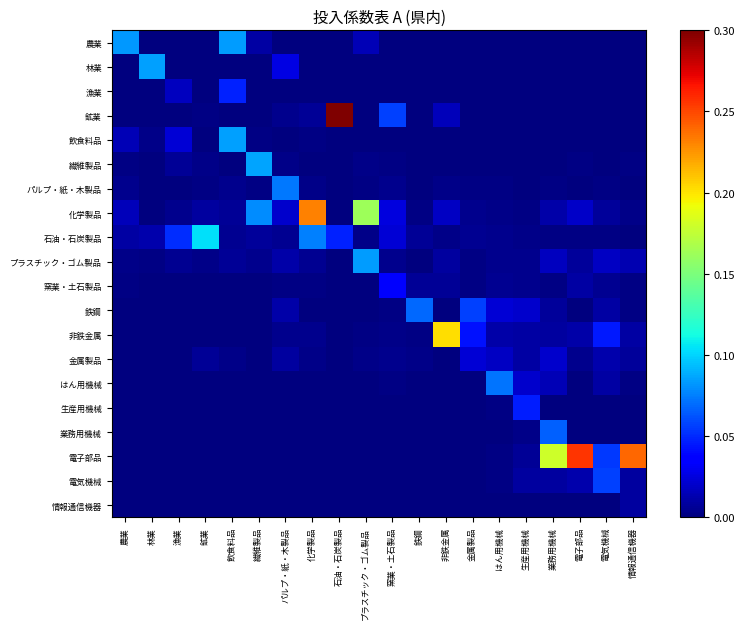

Reading left to right, list all the values displayed in this chart.

農業: 農業=0.1	林業=0.0	漁業=0.0	鉱業=0.0	飲食料品=0.1	繊維製品=0.0	パルプ・紙・木製品=0.0	化学製品=0.0	石油・石炭製品=0.0	プラスチック・ゴム製品=0.0	窯業・土石製品=0.0	鉄鋼=0.0	非鉄金属=0.0	金属製品=0.0	はん用機械=0.0	生産用機械=0.0	業務用機械=0.0	電子部品=0.0	電気機械=0.0	情報通信機器=0.0
林業: 農業=0.0	林業=0.1	漁業=0.0	鉱業=0.0	飲食料品=0.0	繊維製品=0.0	パルプ・紙・木製品=0.0	化学製品=0.0	石油・石炭製品=0.0	プラスチック・ゴム製品=0.0	窯業・土石製品=0.0	鉄鋼=0.0	非鉄金属=0.0	金属製品=0.0	はん用機械=0.0	生産用機械=0.0	業務用機械=0.0	電子部品=0.0	電気機械=0.0	情報通信機器=0.0
漁業: 農業=0.0	林業=0.0	漁業=0.0	鉱業=0.0	飲食料品=0.0	繊維製品=0.0	パルプ・紙・木製品=0.0	化学製品=0.0	石油・石炭製品=0.0	プラスチック・ゴム製品=0.0	窯業・土石製品=0.0	鉄鋼=0.0	非鉄金属=0.0	金属製品=0.0	はん用機械=0.0	生産用機械=0.0	業務用機械=0.0	電子部品=0.0	電気機械=0.0	情報通信機器=0.0
鉱業: 農業=0.0	林業=0.0	漁業=0.0	鉱業=0.0	飲食料品=0.0	繊維製品=0.0	パルプ・紙・木製品=0.0	化学製品=0.0	石油・石炭製品=0.5	プラスチック・ゴム製品=0.0	窯業・土石製品=0.1	鉄鋼=0.0	非鉄金属=0.0	金属製品=0.0	はん用機械=0.0	生産用機械=0.0	業務用機械=0.0	電子部品=0.0	電気機械=0.0	情報通信機器=0.0
飲食料品: 農業=0.0	林業=0.0	漁業=0.0	鉱業=0.0	飲食料品=0.1	繊維製品=0.0	パルプ・紙・木製品=0.0	化学製品=0.0	石油・石炭製品=0.0	プラスチック・ゴム製品=0.0	窯業・土石製品=0.0	鉄鋼=0.0	非鉄金属=0.0	金属製品=0.0	はん用機械=0.0	生産用機械=0.0	業務用機械=0.0	電子部品=0.0	電気機械=0.0	情報通信機器=0.0
繊維製品: 農業=0.0	林業=0.0	漁業=0.0	鉱業=0.0	飲食料品=0.0	繊維製品=0.1	パルプ・紙・木製品=0.0	化学製品=0.0	石油・石炭製品=0.0	プラスチック・ゴム製品=0.0	窯業・土石製品=0.0	鉄鋼=0.0	非鉄金属=0.0	金属製品=0.0	はん用機械=0.0	生産用機械=0.0	業務用機械=0.0	電子部品=0.0	電気機械=0.0	情報通信機器=0.0
パルプ・紙・木製品: 農業=0.0	林業=0.0	漁業=0.0	鉱業=0.0	飲食料品=0.0	繊維製品=0.0	パルプ・紙・木製品=0.1	化学製品=0.0	石油・石炭製品=0.0	プラスチック・ゴム製品=0.0	窯業・土石製品=0.0	鉄鋼=0.0	非鉄金属=0.0	金属製品=0.0	はん用機械=0.0	生産用機械=0.0	業務用機械=0.0	電子部品=0.0	電気機械=0.0	情報通信機器=0.0
化学製品: 農業=0.0	林業=0.0	漁業=0.0	鉱業=0.0	飲食料品=0.0	繊維製品=0.1	パルプ・紙・木製品=0.0	化学製品=0.2	石油・石炭製品=0.0	プラスチック・ゴム製品=0.2	窯業・土石製品=0.0	鉄鋼=0.0	非鉄金属=0.0	金属製品=0.0	はん用機械=0.0	生産用機械=0.0	業務用機械=0.0	電子部品=0.0	電気機械=0.0	情報通信機器=0.0
石油・石炭製品: 農業=0.0	林業=0.0	漁業=0.1	鉱業=0.1	飲食料品=0.0	繊維製品=0.0	パルプ・紙・木製品=0.0	化学製品=0.1	石油・石炭製品=0.0	プラスチック・ゴム製品=0.0	窯業・土石製品=0.0	鉄鋼=0.0	非鉄金属=0.0	金属製品=0.0	はん用機械=0.0	生産用機械=0.0	業務用機械=0.0	電子部品=0.0	電気機械=0.0	情報通信機器=0.0
プラスチック・ゴム製品: 農業=0.0	林業=0.0	漁業=0.0	鉱業=0.0	飲食料品=0.0	繊維製品=0.0	パルプ・紙・木製品=0.0	化学製品=0.0	石油・石炭製品=0.0	プラスチック・ゴム製品=0.1	窯業・土石製品=0.0	鉄鋼=0.0	非鉄金属=0.0	金属製品=0.0	はん用機械=0.0	生産用機械=0.0	業務用機械=0.0	電子部品=0.0	電気機械=0.0	情報通信機器=0.0
窯業・土石製品: 農業=0.0	林業=0.0	漁業=0.0	鉱業=0.0	飲食料品=0.0	繊維製品=0.0	パルプ・紙・木製品=0.0	化学製品=0.0	石油・石炭製品=0.0	プラスチック・ゴム製品=0.0	窯業・土石製品=0.0	鉄鋼=0.0	非鉄金属=0.0	金属製品=0.0	はん用機械=0.0	生産用機械=0.0	業務用機械=0.0	電子部品=0.0	電気機械=0.0	情報通信機器=0.0
鉄鋼: 農業=0.0	林業=0.0	漁業=0.0	鉱業=0.0	飲食料品=0.0	繊維製品=0.0	パルプ・紙・木製品=0.0	化学製品=0.0	石油・石炭製品=0.0	プラスチック・ゴム製品=0.0	窯業・土石製品=0.0	鉄鋼=0.1	非鉄金属=0.0	金属製品=0.1	はん用機械=0.0	生産用機械=0.0	業務用機械=0.0	電子部品=0.0	電気機械=0.0	情報通信機器=0.0
非鉄金属: 農業=0.0	林業=0.0	漁業=0.0	鉱業=0.0	飲食料品=0.0	繊維製品=0.0	パルプ・紙・木製品=0.0	化学製品=0.0	石油・石炭製品=0.0	プラスチック・ゴム製品=0.0	窯業・土石製品=0.0	鉄鋼=0.0	非鉄金属=0.2	金属製品=0.0	はん用機械=0.0	生産用機械=0.0	業務用機械=0.0	電子部品=0.0	電気機械=0.0	情報通信機器=0.0
金属製品: 農業=0.0	林業=0.0	漁業=0.0	鉱業=0.0	飲食料品=0.0	繊維製品=0.0	パルプ・紙・木製品=0.0	化学製品=0.0	石油・石炭製品=0.0	プラスチック・ゴム製品=0.0	窯業・土石製品=0.0	鉄鋼=0.0	非鉄金属=0.0	金属製品=0.0	はん用機械=0.0	生産用機械=0.0	業務用機械=0.0	電子部品=0.0	電気機械=0.0	情報通信機器=0.0
はん用機械: 農業=0.0	林業=0.0	漁業=0.0	鉱業=0.0	飲食料品=0.0	繊維製品=0.0	パルプ・紙・木製品=0.0	化学製品=0.0	石油・石炭製品=0.0	プラスチック・ゴム製品=0.0	窯業・土石製品=0.0	鉄鋼=0.0	非鉄金属=0.0	金属製品=0.0	はん用機械=0.1	生産用機械=0.0	業務用機械=0.0	電子部品=0.0	電気機械=0.0	情報通信機器=0.0
生産用機械: 農業=0.0	林業=0.0	漁業=0.0	鉱業=0.0	飲食料品=0.0	繊維製品=0.0	パルプ・紙・木製品=0.0	化学製品=0.0	石油・石炭製品=0.0	プラスチック・ゴム製品=0.0	窯業・土石製品=0.0	鉄鋼=0.0	非鉄金属=0.0	金属製品=0.0	はん用機械=0.0	生産用機械=0.0	業務用機械=0.0	電子部品=0.0	電気機械=0.0	情報通信機器=0.0
業務用機械: 農業=0.0	林業=0.0	漁業=0.0	鉱業=0.0	飲食料品=0.0	繊維製品=0.0	パルプ・紙・木製品=0.0	化学製品=0.0	石油・石炭製品=0.0	プラスチック・ゴム製品=0.0	窯業・土石製品=0.0	鉄鋼=0.0	非鉄金属=0.0	金属製品=0.0	はん用機械=0.0	生産用機械=0.0	業務用機械=0.1	電子部品=0.0	電気機械=0.0	情報通信機器=0.0
電子部品: 農業=0.0	林業=0.0	漁業=0.0	鉱業=0.0	飲食料品=0.0	繊維製品=0.0	パルプ・紙・木製品=0.0	化学製品=0.0	石油・石炭製品=0.0	プラスチック・ゴム製品=0.0	窯業・土石製品=0.0	鉄鋼=0.0	非鉄金属=0.0	金属製品=0.0	はん用機械=0.0	生産用機械=0.0	業務用機械=0.2	電子部品=0.3	電気機械=0.1	情報通信機器=0.2
電気機械: 農業=0.0	林業=0.0	漁業=0.0	鉱業=0.0	飲食料品=0.0	繊維製品=0.0	パルプ・紙・木製品=0.0	化学製品=0.0	石油・石炭製品=0.0	プラスチック・ゴム製品=0.0	窯業・土石製品=0.0	鉄鋼=0.0	非鉄金属=0.0	金属製品=0.0	はん用機械=0.0	生産用機械=0.0	業務用機械=0.0	電子部品=0.0	電気機械=0.1	情報通信機器=0.0
情報通信機器: 農業=0.0	林業=0.0	漁業=0.0	鉱業=0.0	飲食料品=0.0	繊維製品=0.0	パルプ・紙・木製品=0.0	化学製品=0.0	石油・石炭製品=0.0	プラスチック・ゴム製品=0.0	窯業・土石製品=0.0	鉄鋼=0.0	非鉄金属=0.0	金属製品=0.0	はん用機械=0.0	生産用機械=0.0	業務用機械=0.0	電子部品=0.0	電気機械=0.0	情報通信機器=0.0